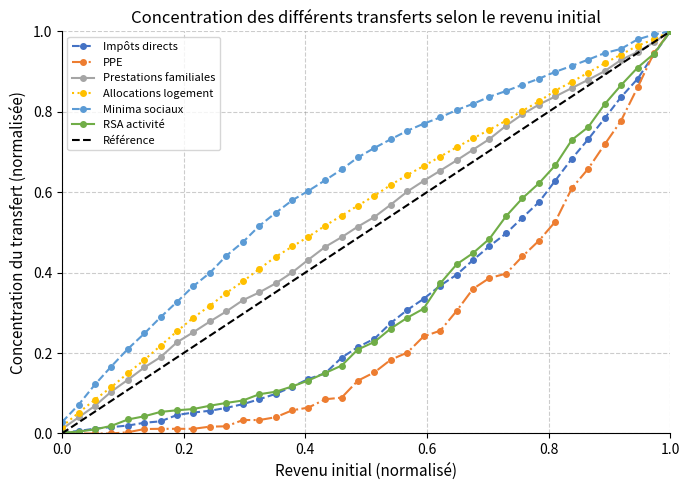

The Impôts directs series shows 1.3 at 1.0. True or false?

False